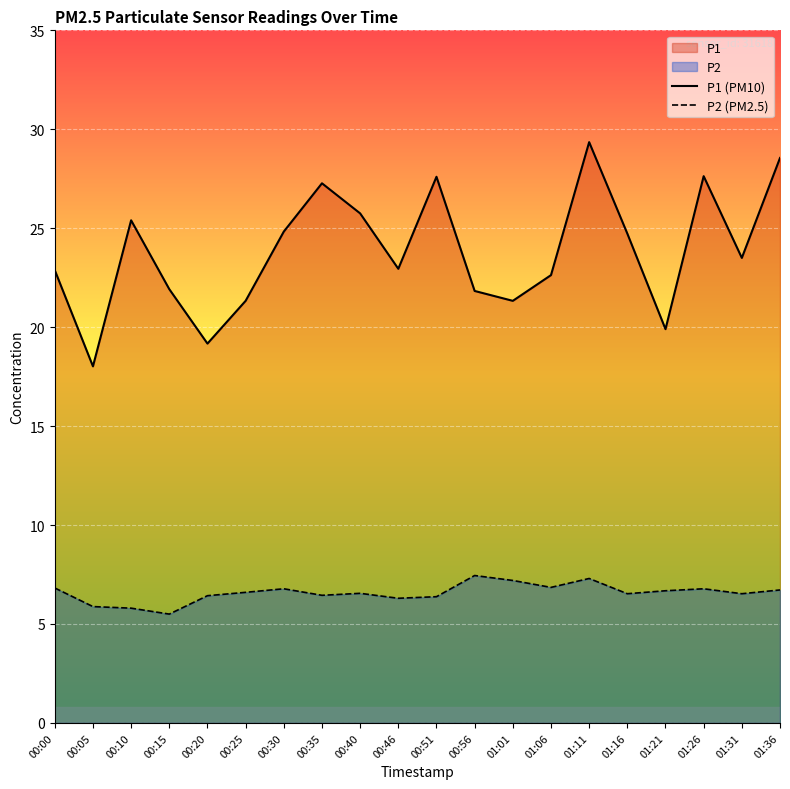

How many categories are shown in the chart?

20